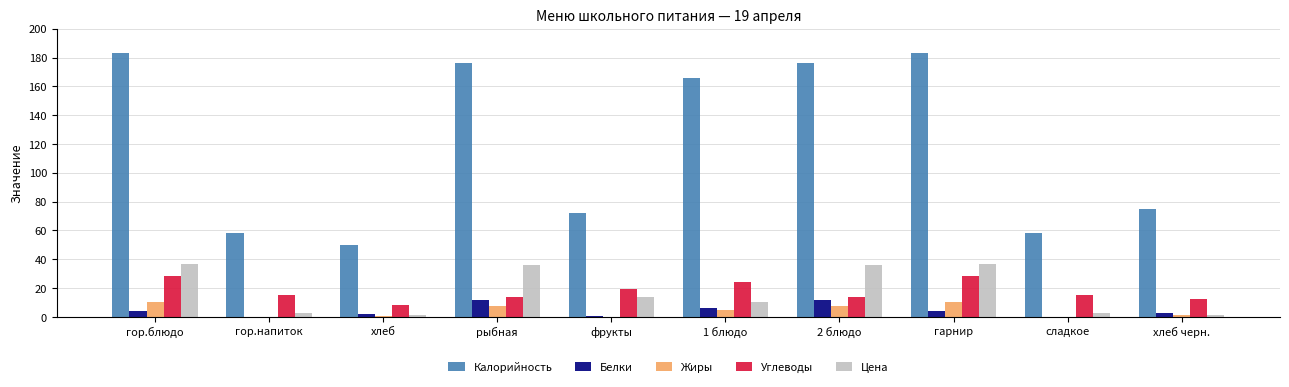

What is the maximum value for Белки?

11.7